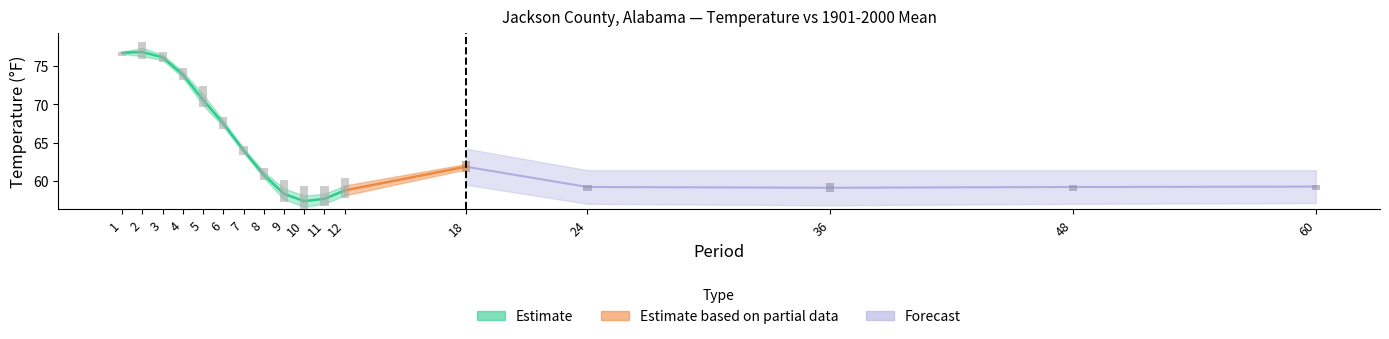

Is it true that 1901-2000 Mean equals 33.3 at 1?

False